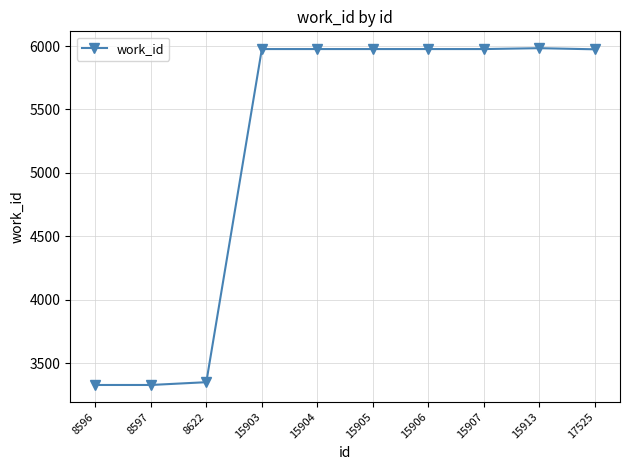

Is this an area chart (filled region under the line)?

No